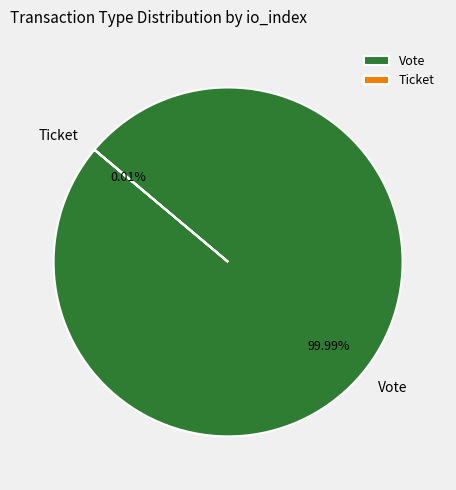

Is it true that Vote is 88% of the pie?

False